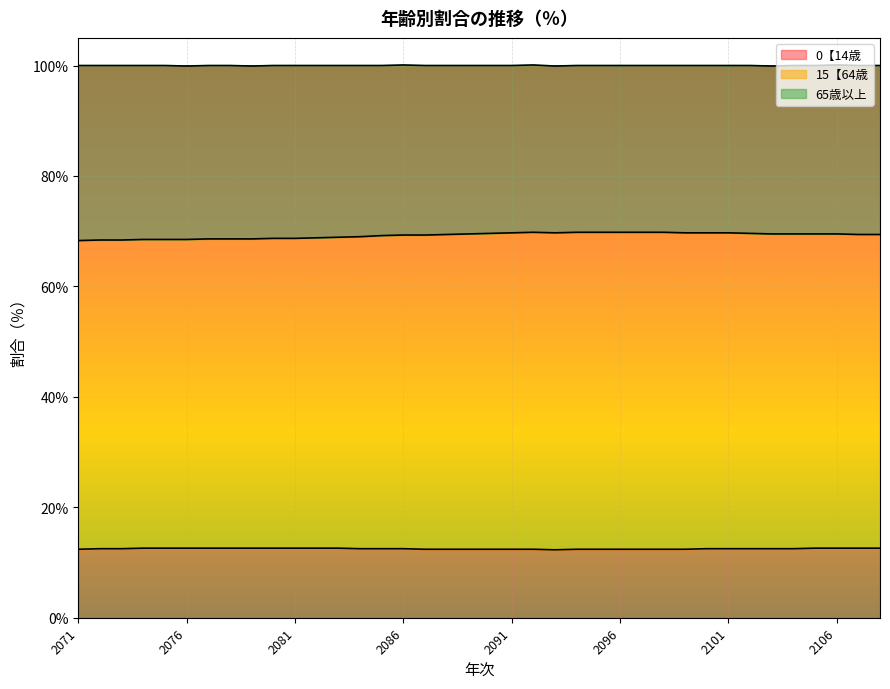

What is the value of the 0【14歳 point at the 24th from the left?

12.4